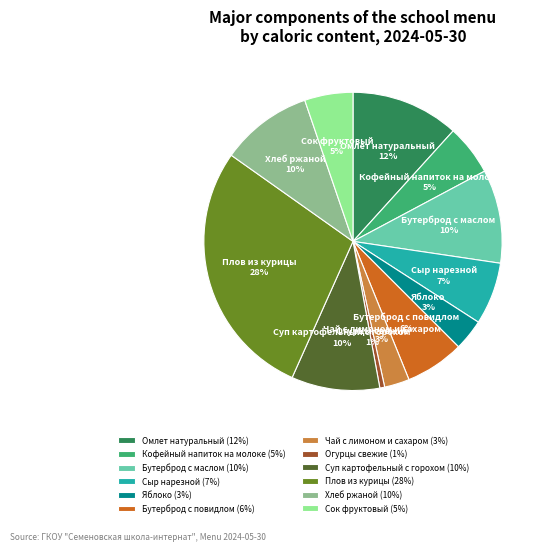

Is it true that Суп картофельный с горохом is 15% of the pie?

False